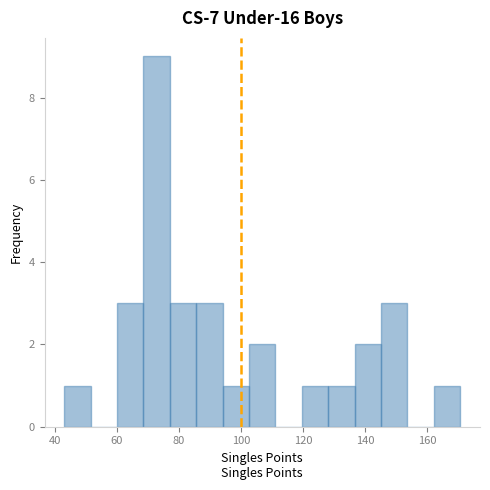

Reading left to right, transcribe this chart: for each bar, give the range it covers on the x-axis and its height. Neither the bar edges nor the heights are printed on the chart, so give them approximately, as read against the axes.

44 to 52: 1
52 to 60: 0
60 to 68: 3
68 to 78: 9
78 to 86: 3
86 to 94: 3
94 to 102: 1
102 to 112: 2
112 to 120: 0
120 to 128: 1
128 to 136: 1
136 to 146: 2
146 to 154: 3
154 to 162: 0
162 to 170: 1